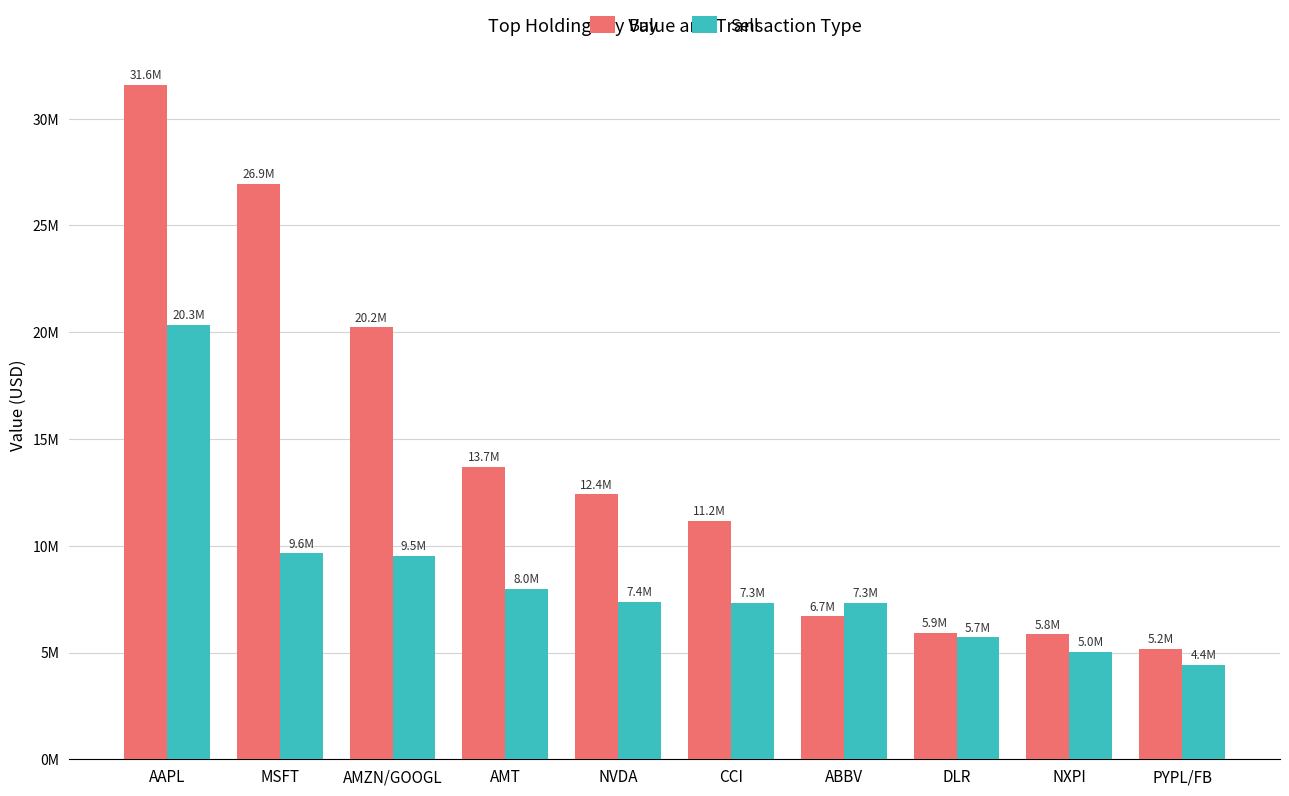

What are all the series names shown in the legend?

Buy, Sell